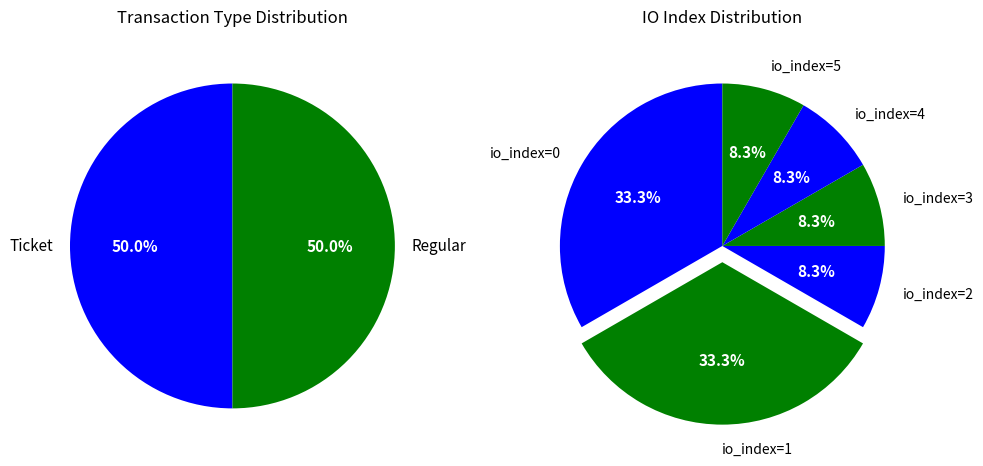

Count the number of slices in the pie.

6